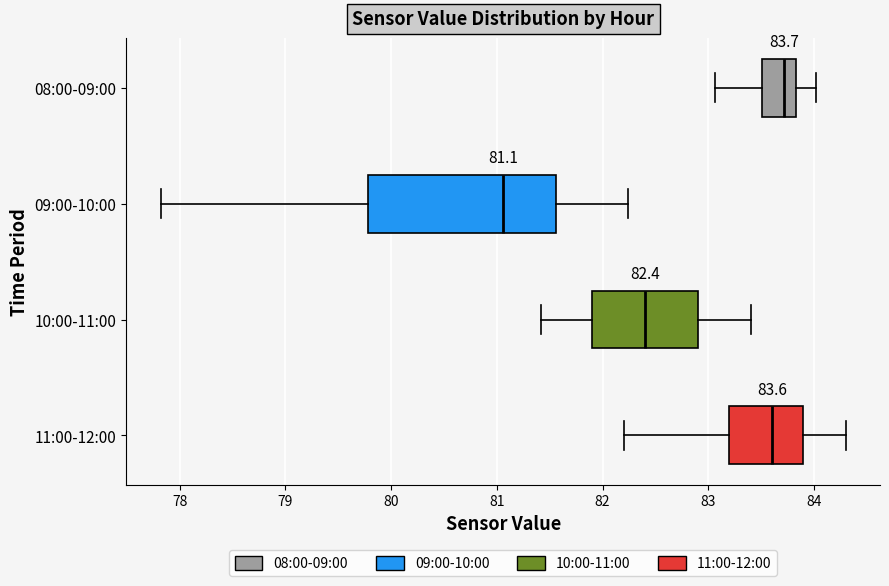

Which box has the furthest to the right median line?

08:00-09:00